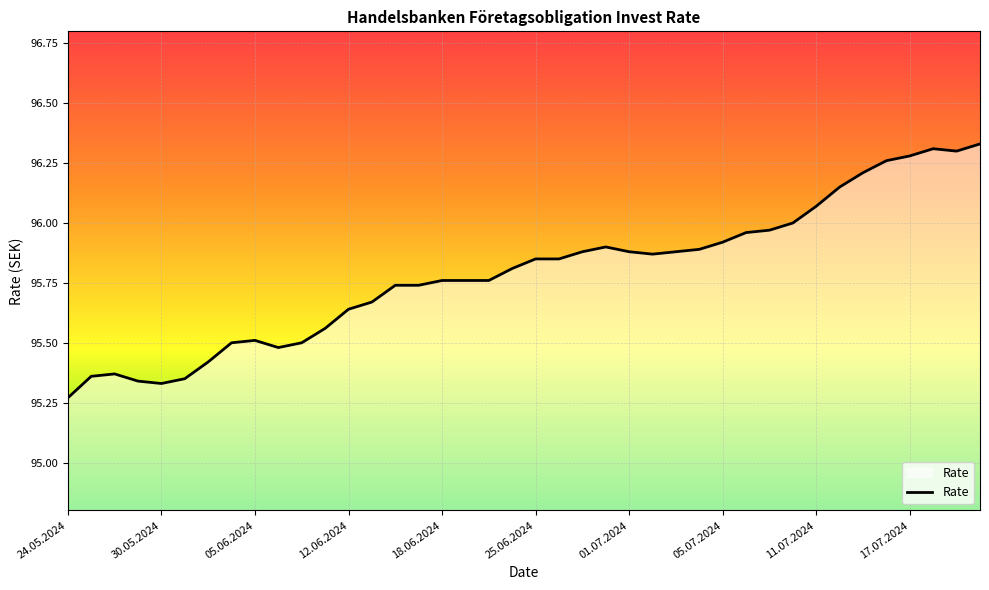

What is the difference between the maximum and minimum values?

1.1